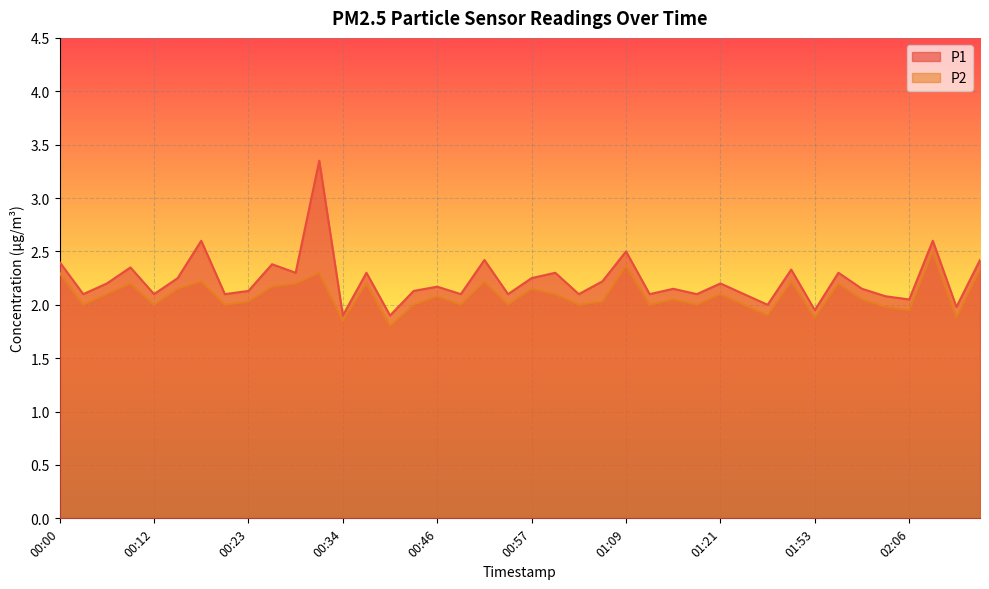

List the labels in order of P2 value, smallest first.

00:40, 00:34, 01:53, 02:12, 01:44, 02:06, 02:03, 00:03, 00:12, 00:20, 00:43, 00:49, 00:54, 01:03, 01:12, 01:17, 01:41, 00:23, 01:06, 01:14, 02:00, 00:46, 00:06, 01:00, 01:21, 00:15, 00:57, 00:26, 00:09, 00:29, 00:37, 01:56, 00:17, 00:52, 01:50, 00:00, 00:32, 02:15, 01:09, 02:09